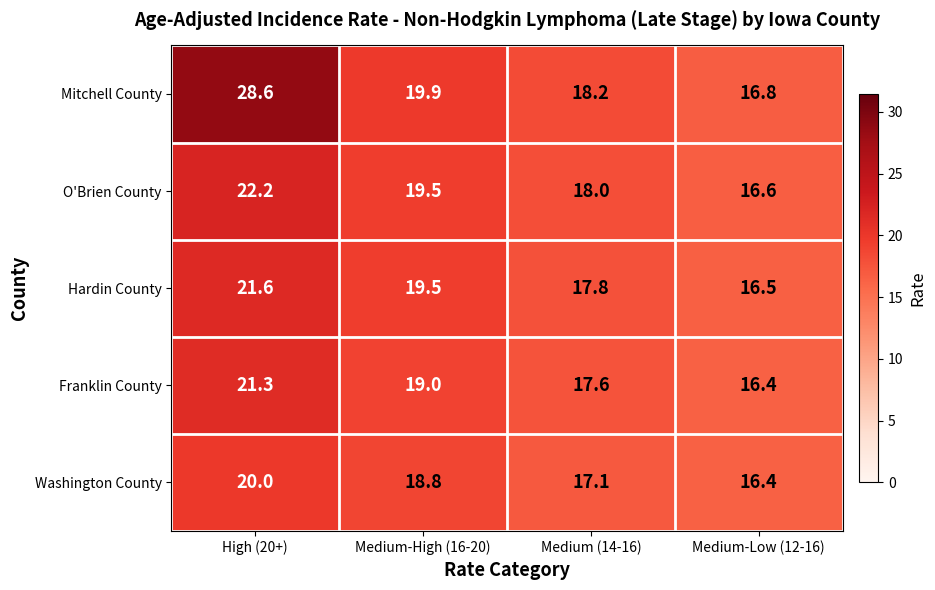

Which series has the largest total across all categories?

Mitchell County